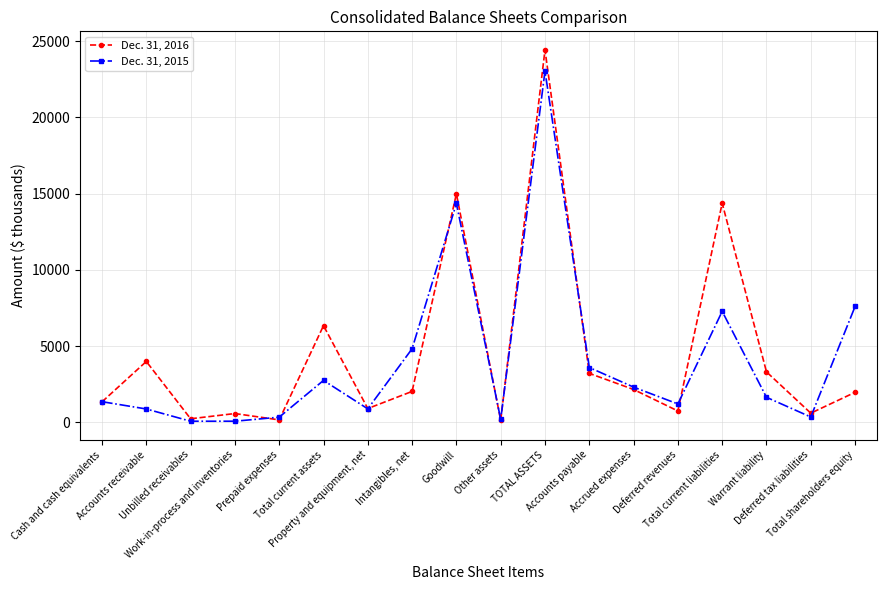

Rank the series by their average value, from highest to lowest.

Dec. 31, 2016, Dec. 31, 2015